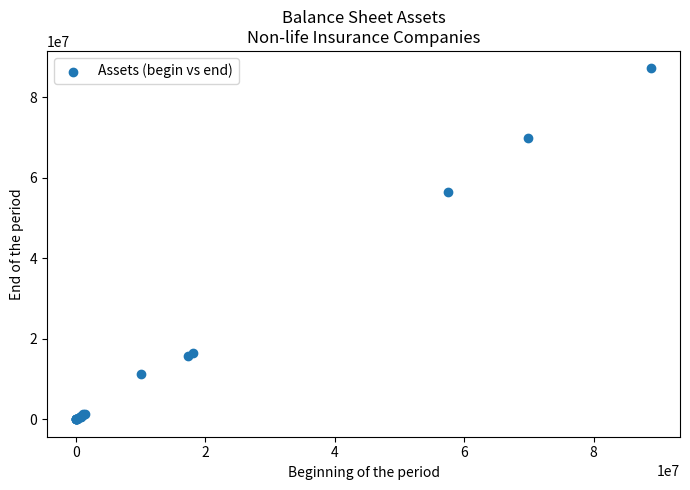

What Y value in the scatter plot is closest to 43585869?

56526208.8